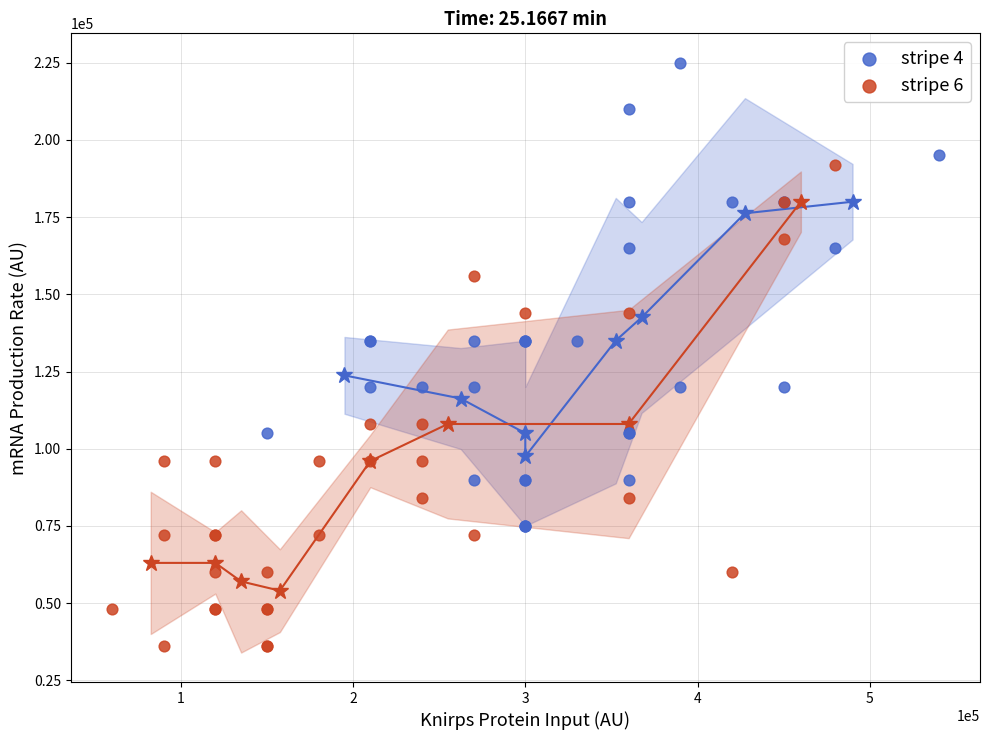

What are all the series names shown in the legend?

stripe 4, stripe 6